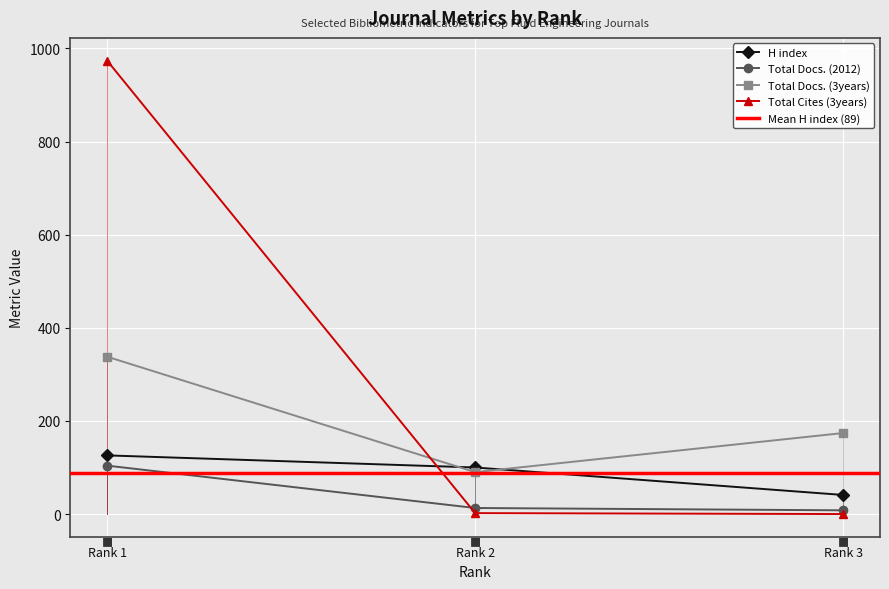

How many positive values does the Total Cites (3years) series have?

2